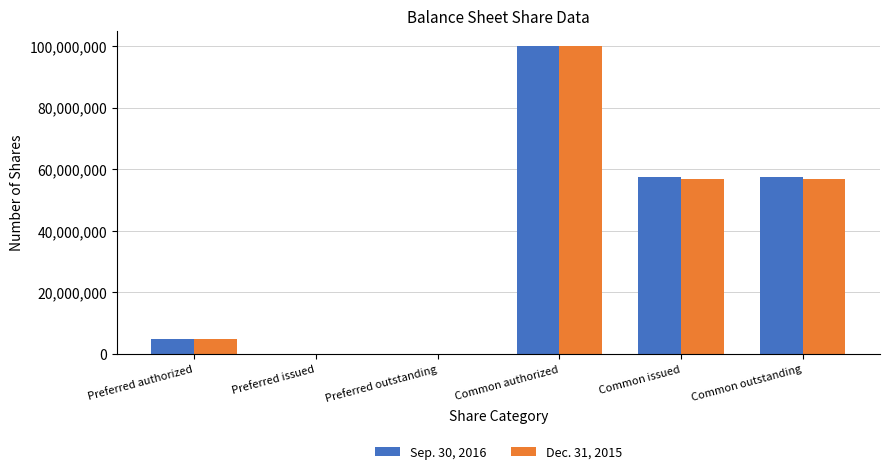

Is the value of Sep. 30, 2016 at Common outstanding greater than the value of Dec. 31, 2015 at Common authorized?

No